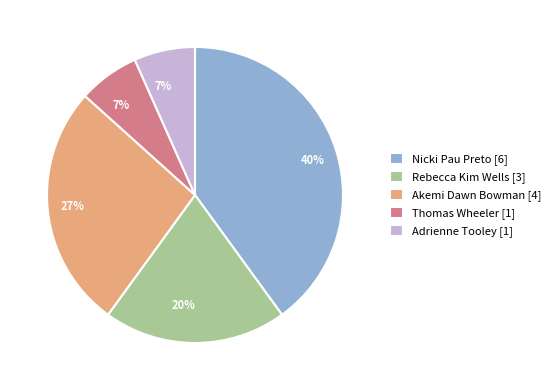

What percentage is the Adrienne Tooley [1] slice, to the nearest percent?

7%